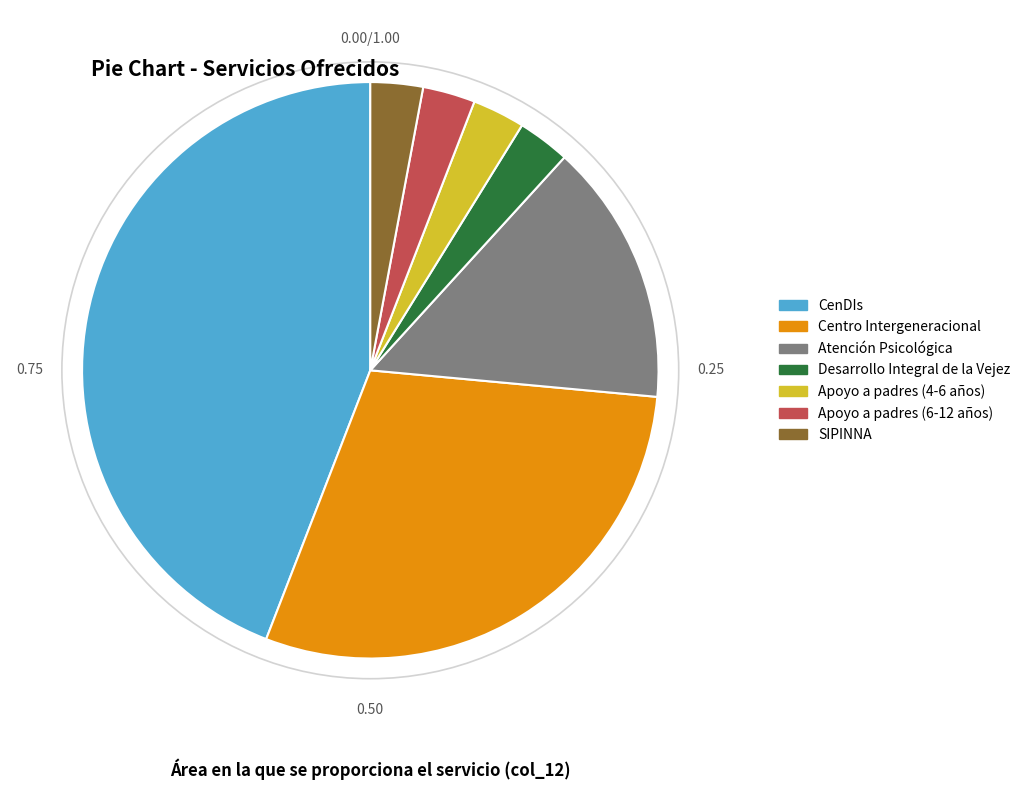

True or false: Apoyo a padres (4-6 años) accounts for 3% of the total.

True